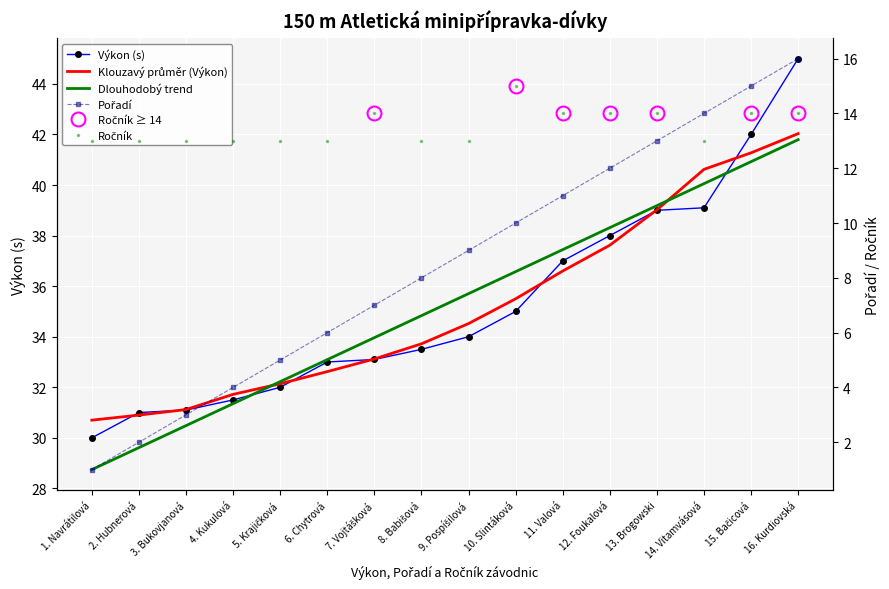

What position from the left is 11. Valová?

11